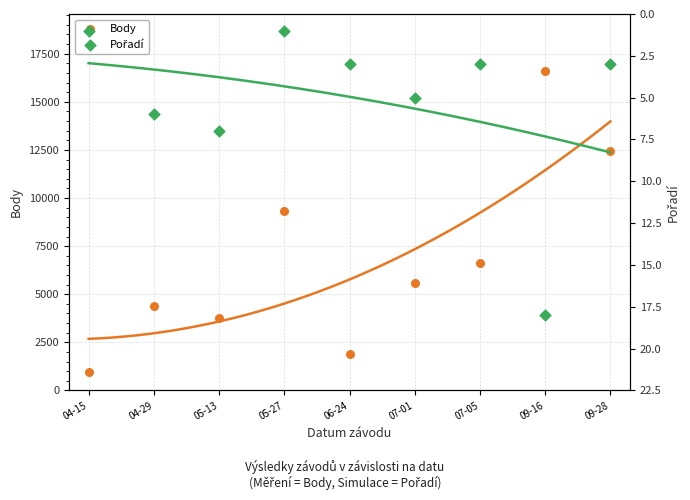

Which series has the widest spread of Y values?

Body